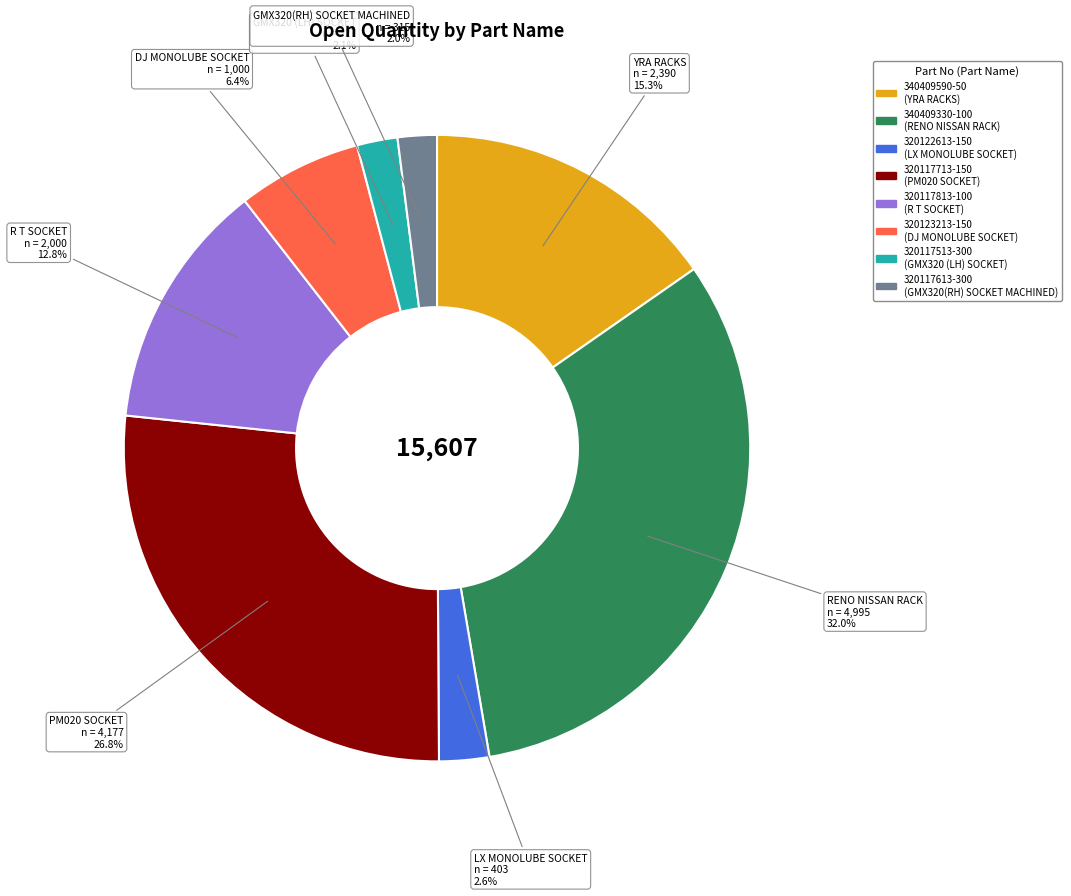

How many slices are in this pie chart?

8